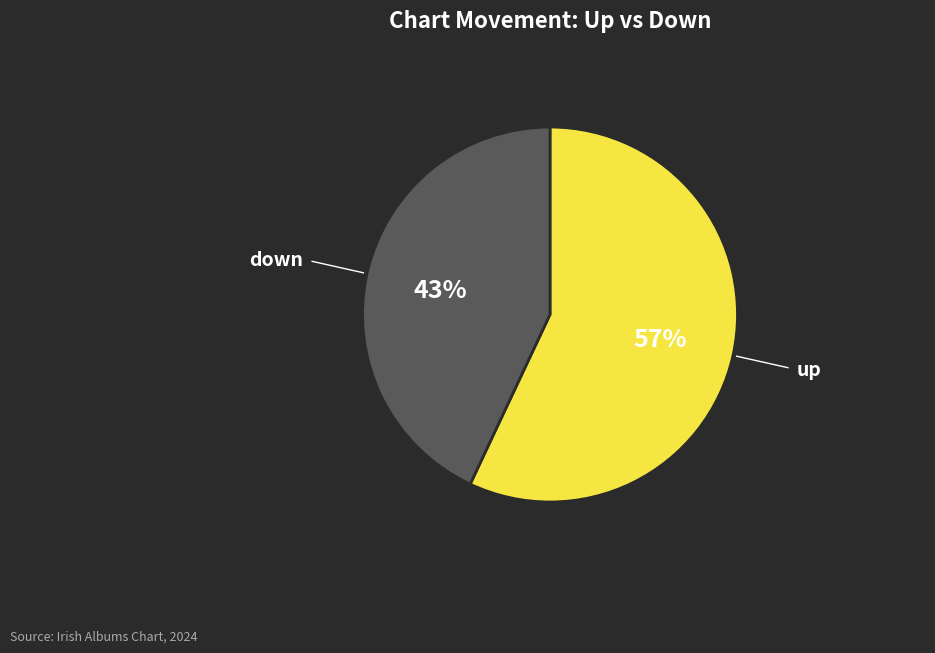

To the nearest percent, what is the difference between the largest and smallest slice percentages?

14%